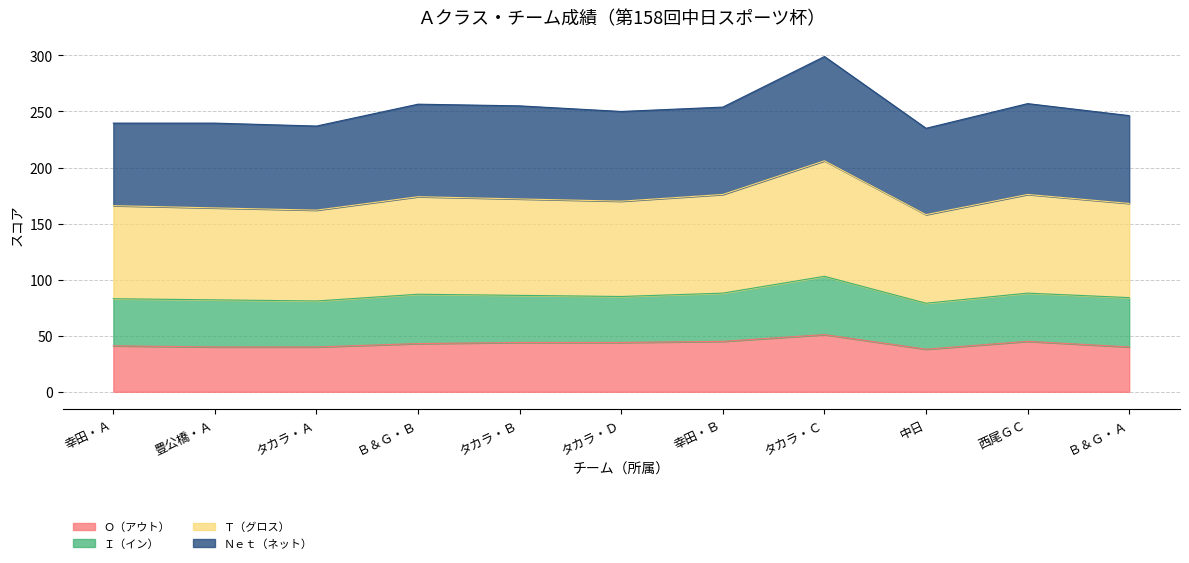

What is the total value across all series at タカラ・Ｂ?

255.0